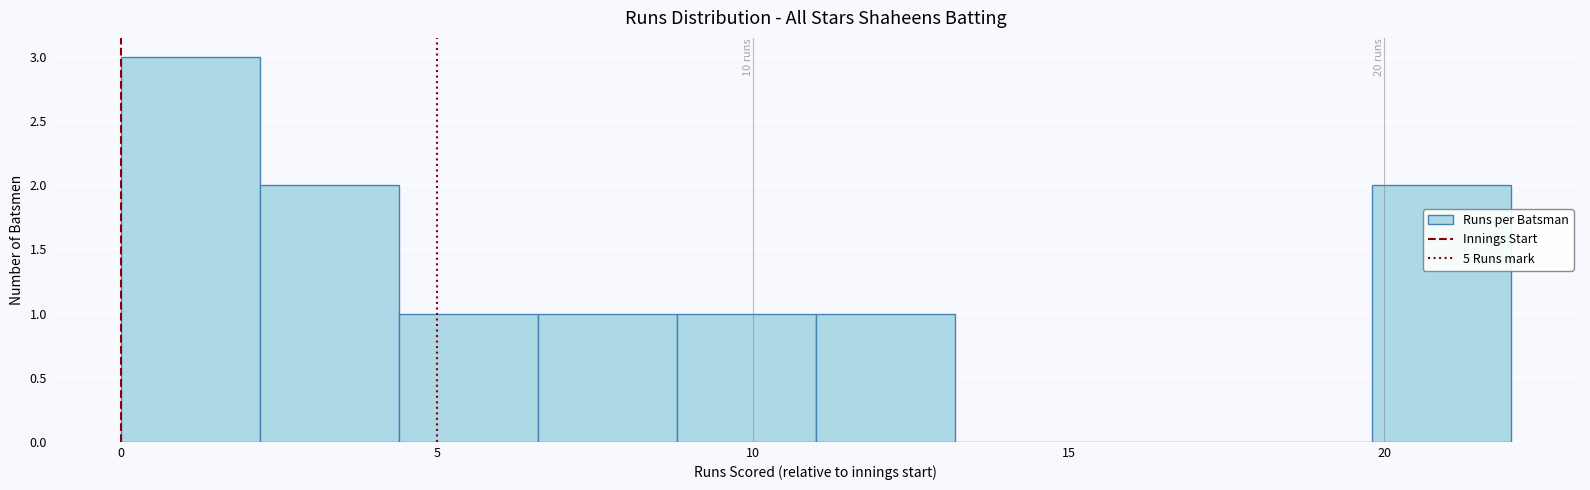

Over which range of the x-axis is the bar tallest?

0.0 to 2.2